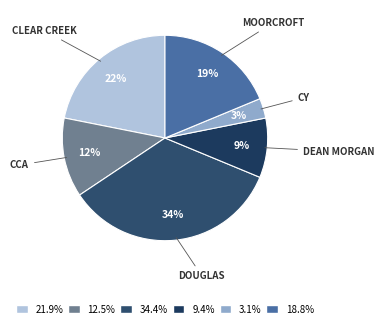

Which category has the smallest portion of the pie?

CY